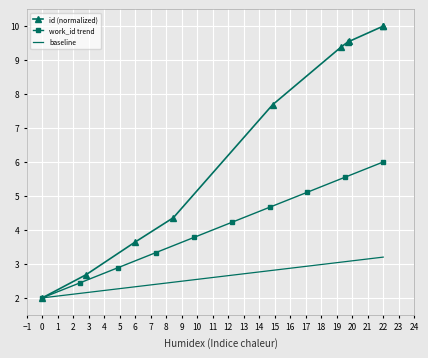

What is the minimum value for baseline?

2.0